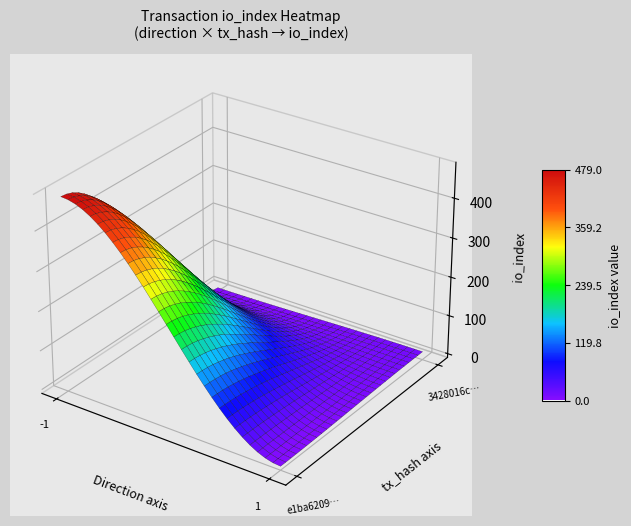

Reading right to left, list all the values displayed in this chart.

e1ba6209edaf1b02fc01d55ad991a19d75d855a: 479	-1
3428016c806a0e7742f091ed3e8e499869fb338: 11	1